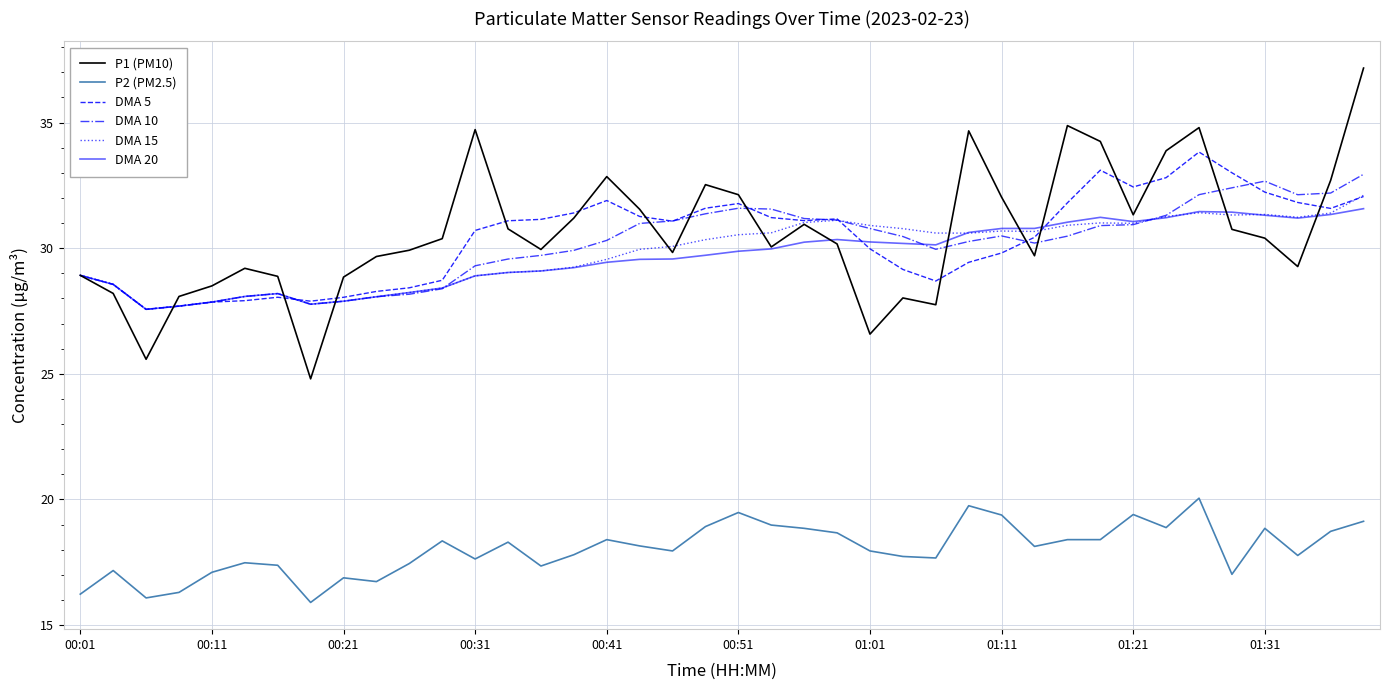

What is the sum of all DMA 15 values?

1194.0